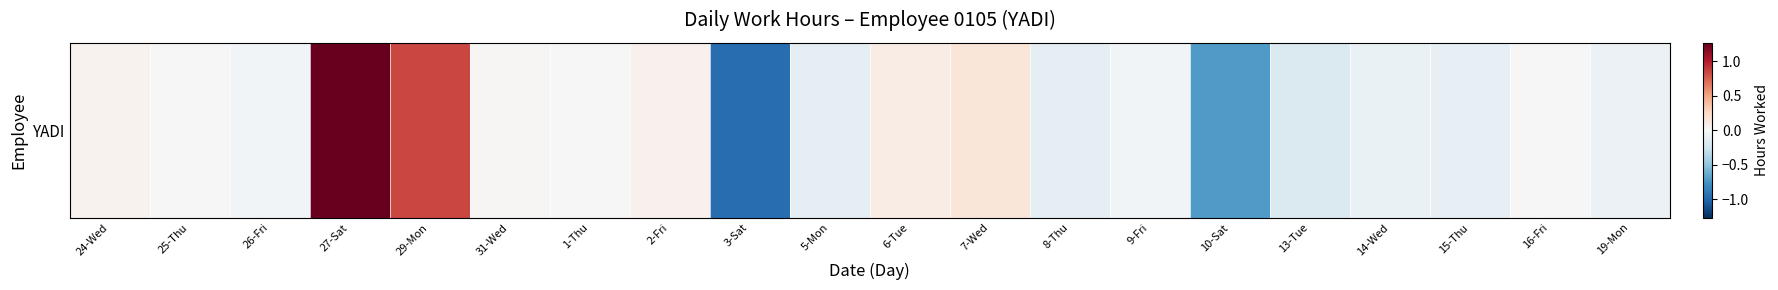

The chart shows a value of -0.0 at 9-Fri. True or false?

True